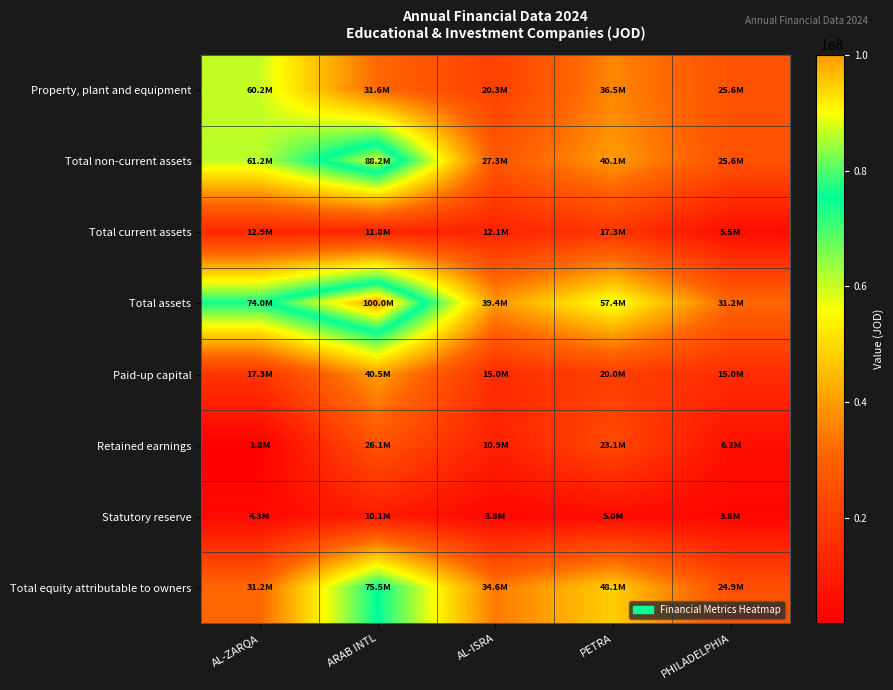

At which category is the sum across all series the highest?

ARAB INTL